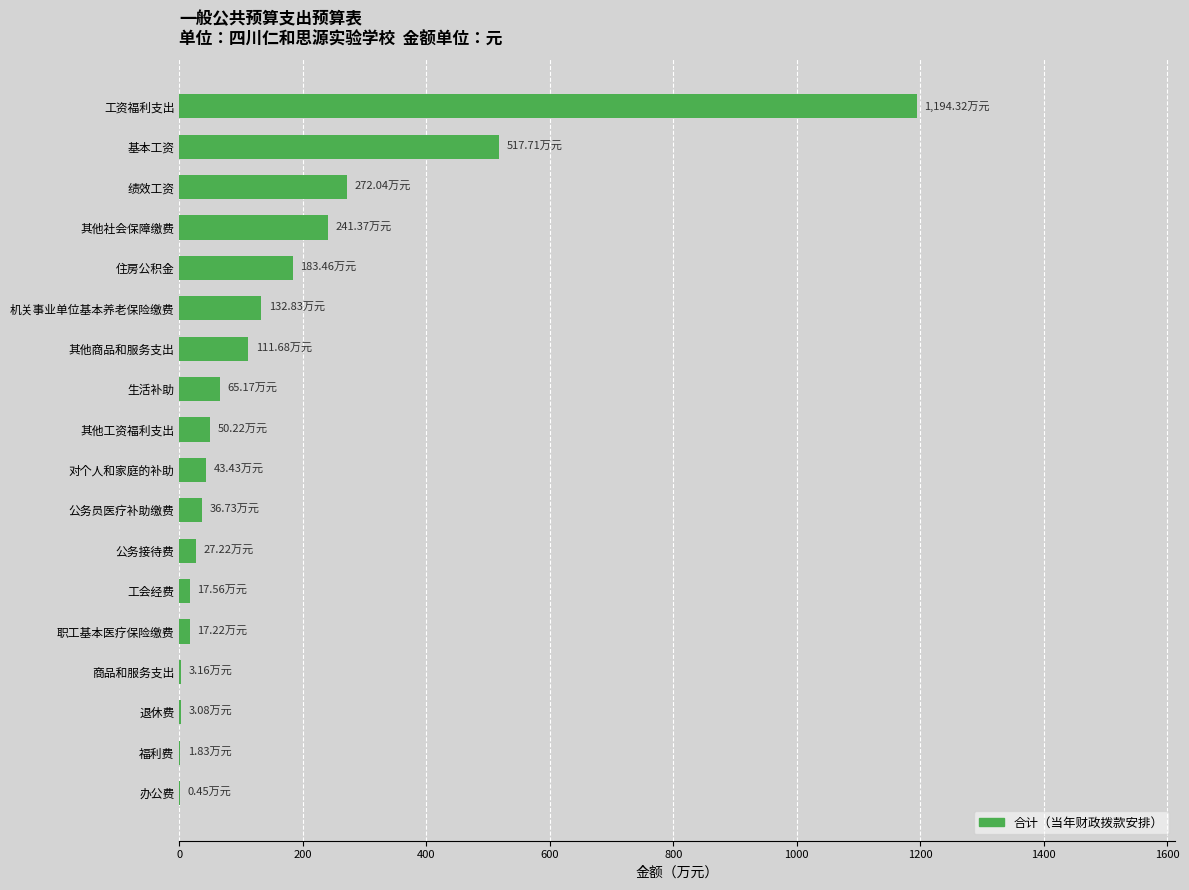

At which label is the value closest to 597?

基本工资